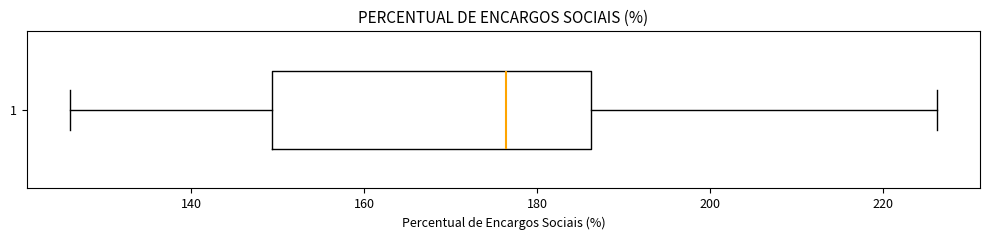

Where does the right whisker of the box at y = 1 end on the x-axis? The values are not printed on the chart, so give them approximately, as read against the axis.

226